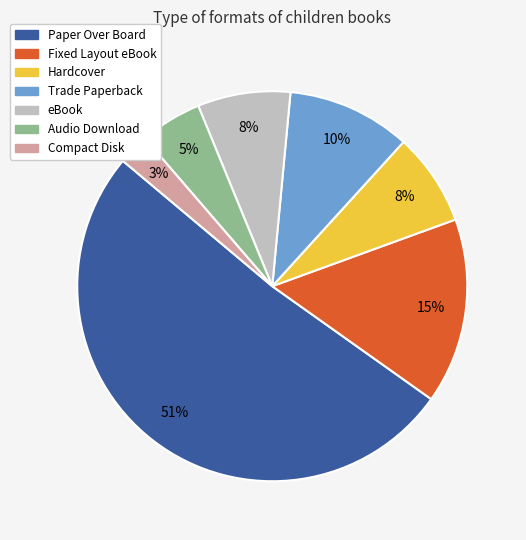

To the nearest percent, what is the difference between the Fixed Layout eBook and Audio Download slice percentages?

10%